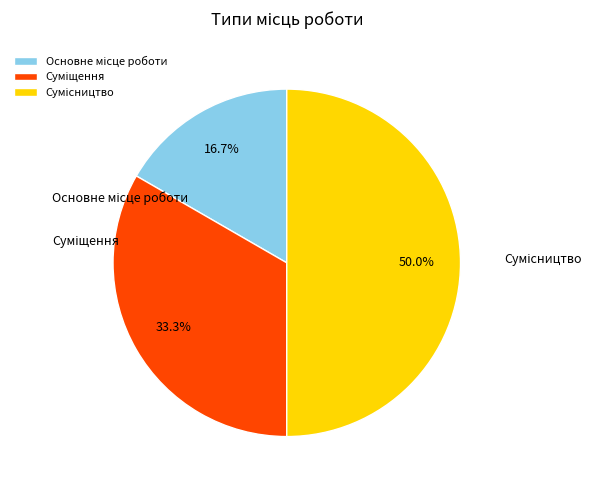

To the nearest percent, what percentage of the pie is Сумісництво?

50%